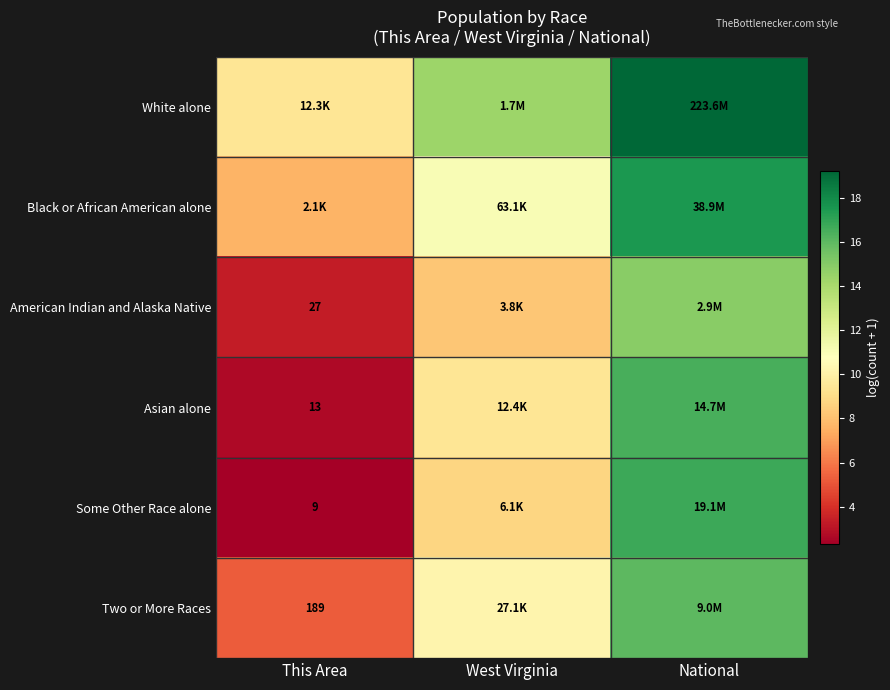

At how many categories does at least one series exceed 13?

2